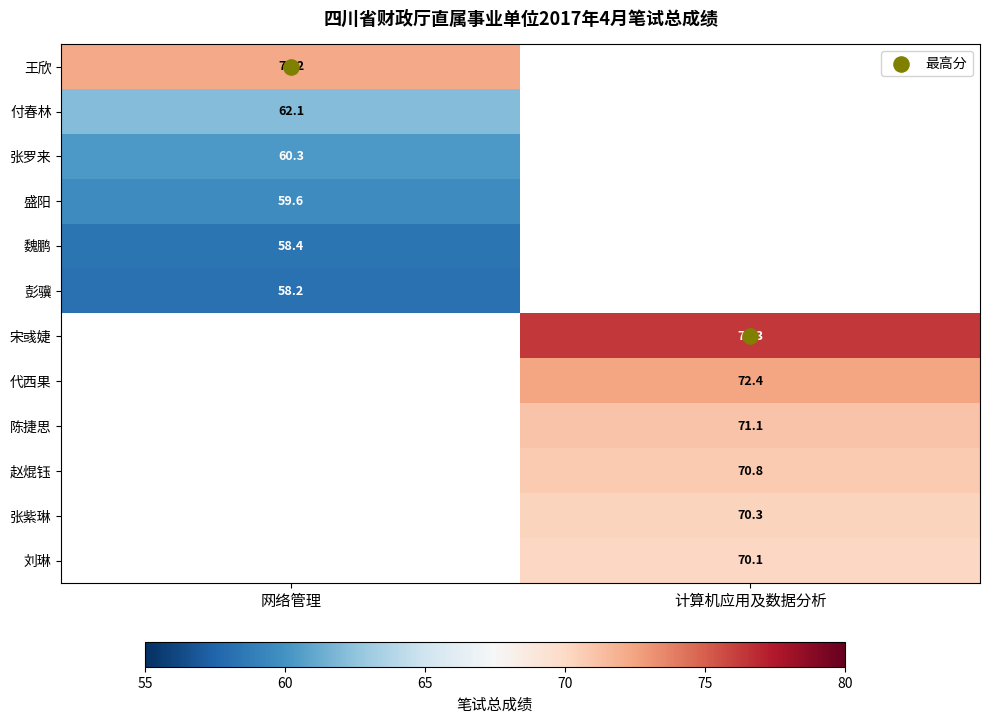

How many categories are shown in the chart?

2